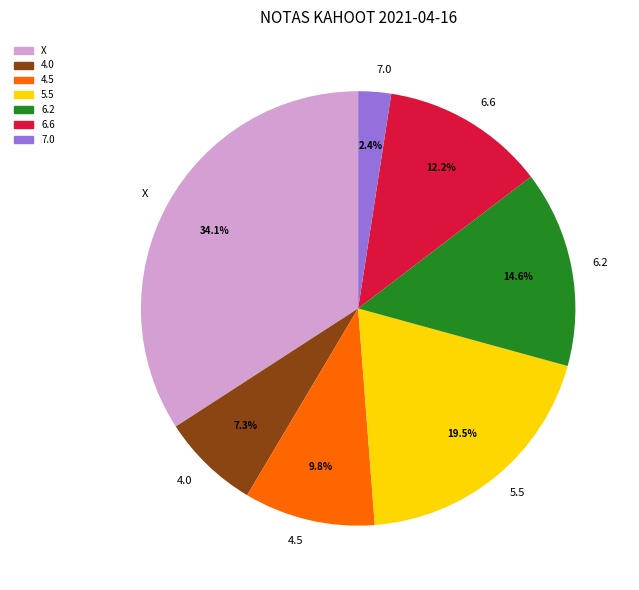

To the nearest percent, what is the difference between the largest and smallest slice percentages?

32%